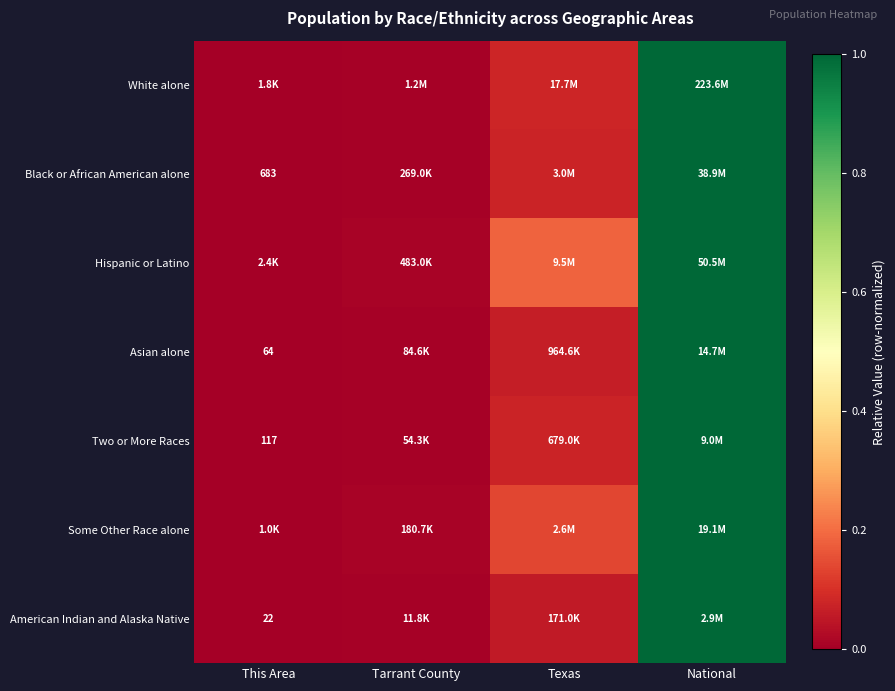

Count the number of data series in this chart.

7